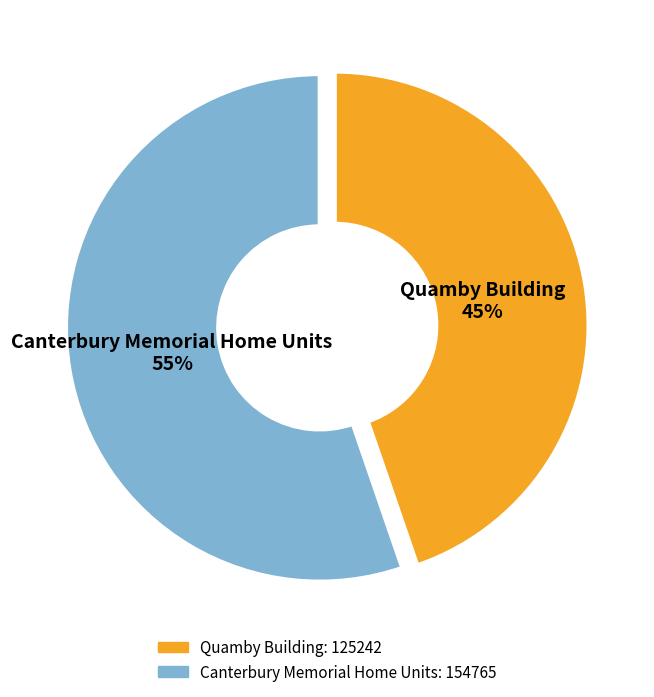

Rank the categories by value from lowest to highest.

Quamby Building, Canterbury Memorial Home Units